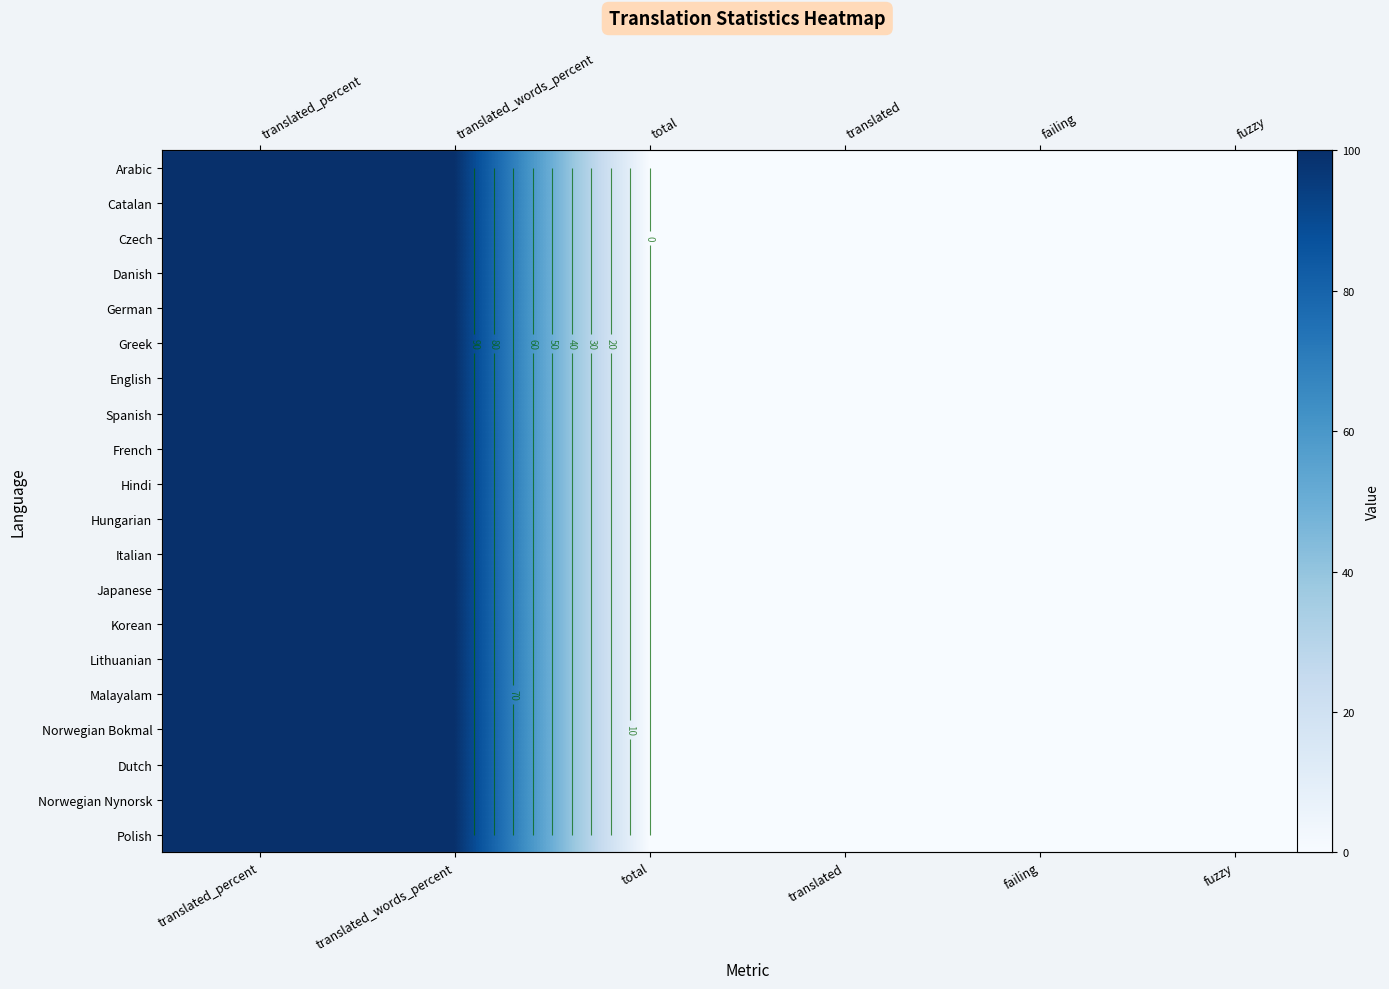

At which label is Korean closest to 50?

translated_percent